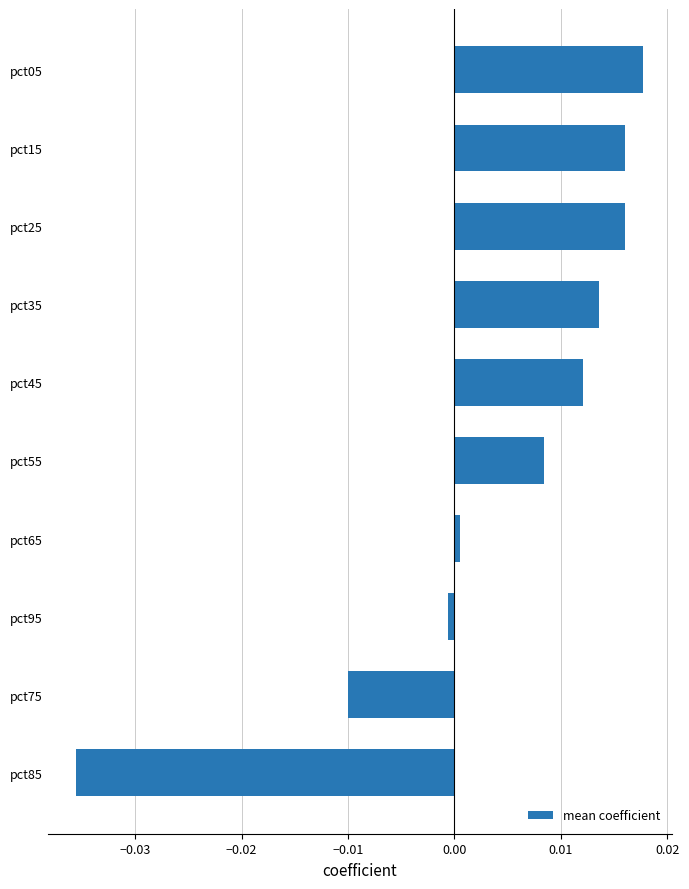

True or false: the data shows 0.0 at pct45.

True